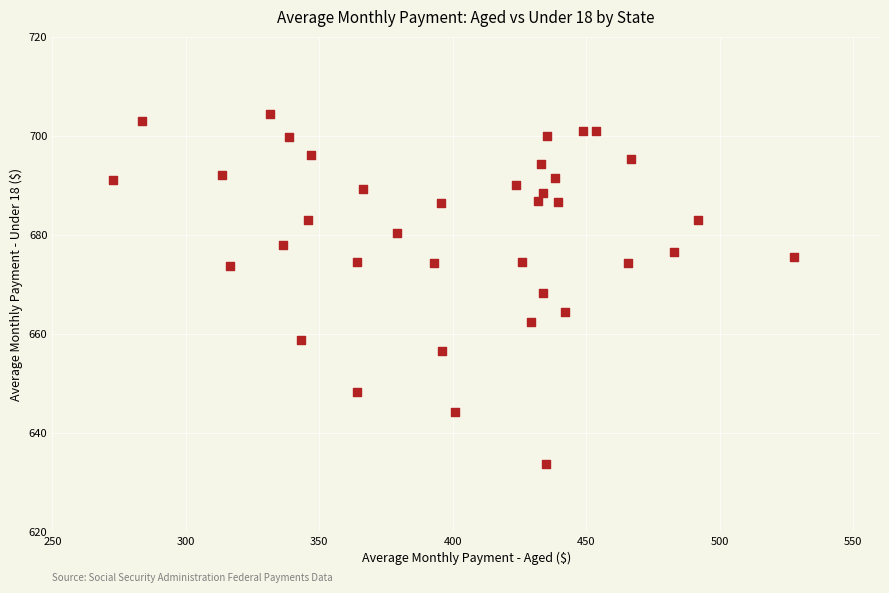

What is the range of X values (max minus min)?

255.3